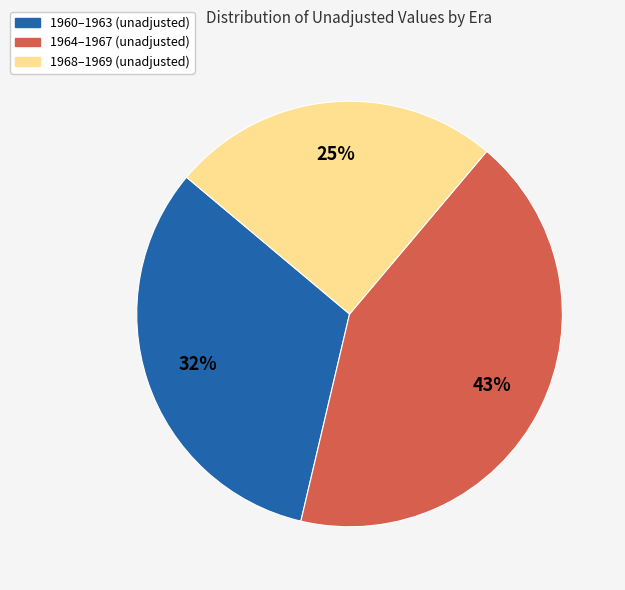

Is there a majority slice in this chart?

No